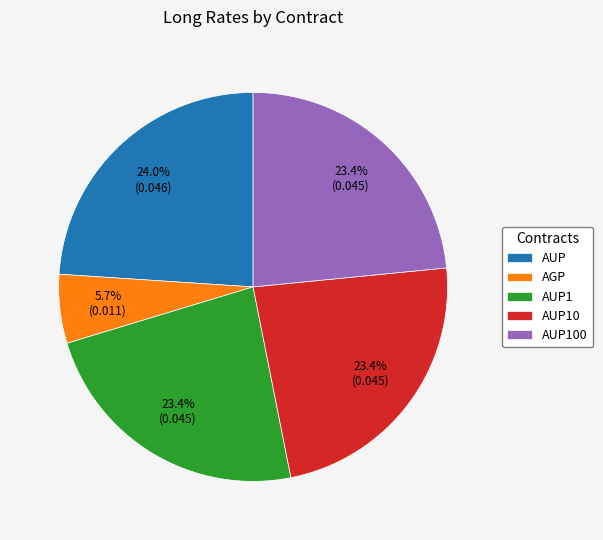

Is it true that AGP is 14% of the pie?

False